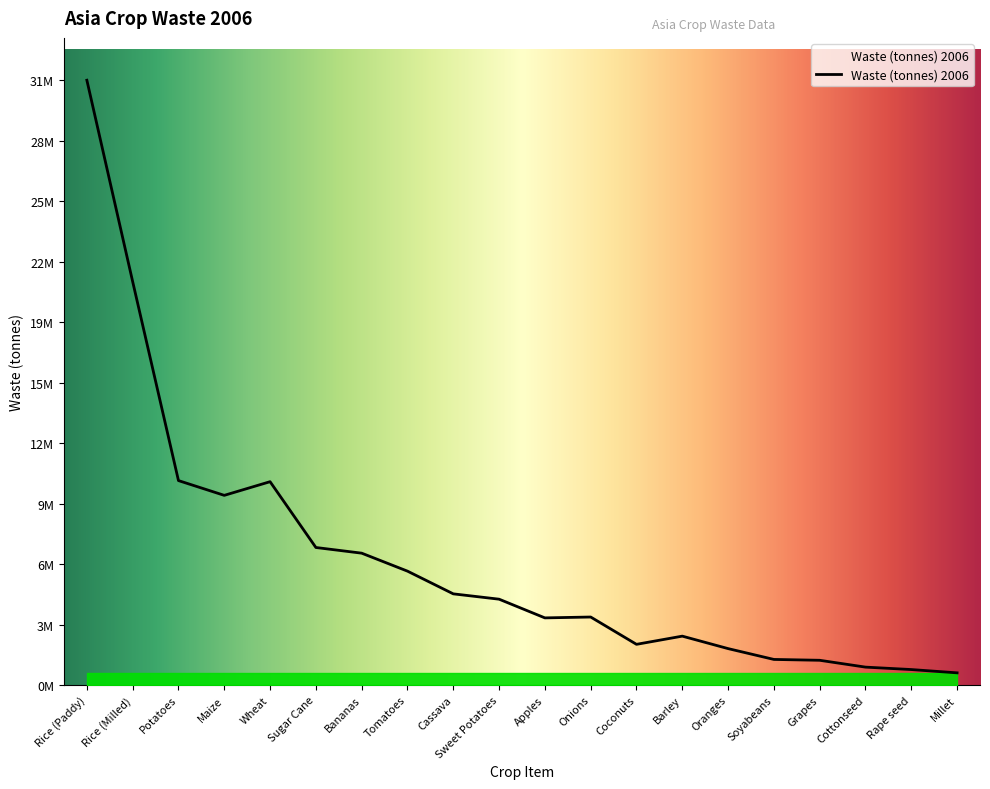

Does the chart have visible grid lines?

No